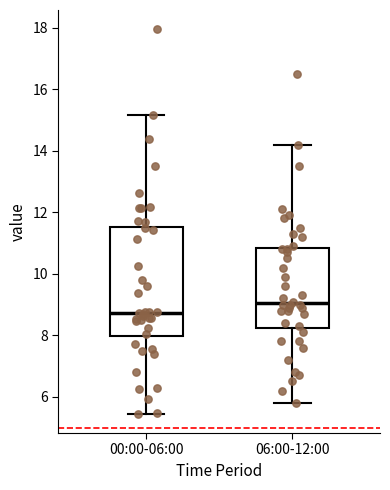

Reading left to right, transcribe this box plot: for each box, give where its median line is, the range the box spans, and where its two whiskers end, as read against the y-axis. The values are not printed on the chart, so give them approximately, as read against the axis.

00:00-06:00: median 8.8, box 8.0 to 11.6, whiskers 5.4 to 15.2
06:00-12:00: median 9.0, box 8.2 to 10.8, whiskers 5.8 to 14.2